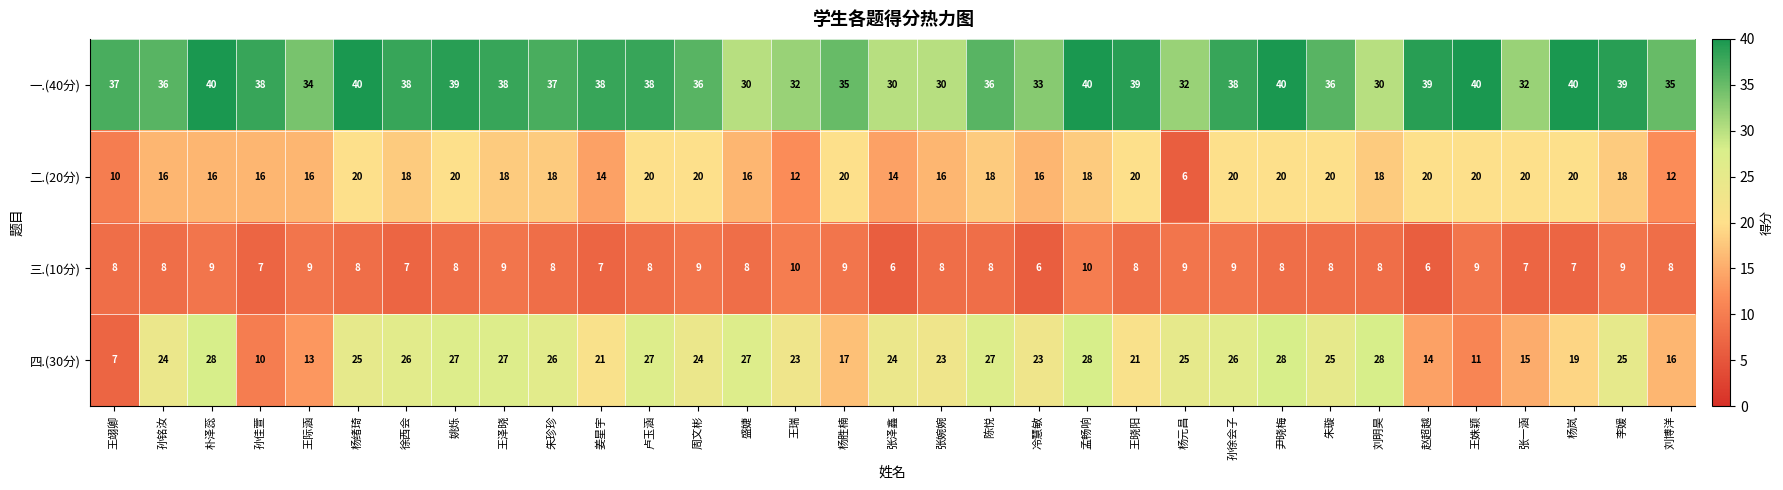

List the series in order of their peak value, lowest first.

三.(10分), 二.(20分), 四.(30分), 一.(40分)